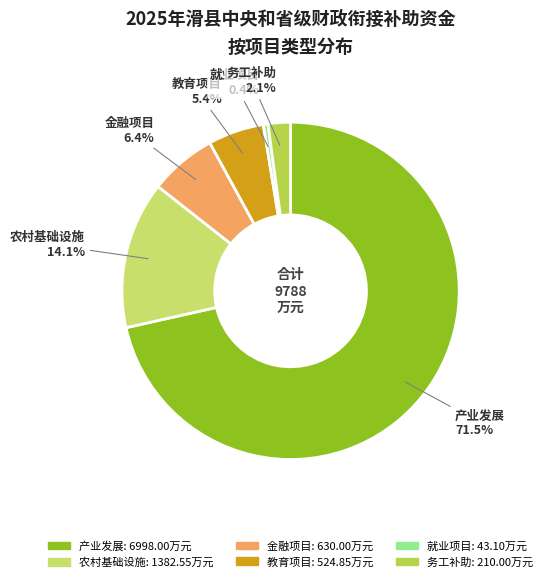

What percentage do 教育项目 and 务工补助 together represent?

7.5%